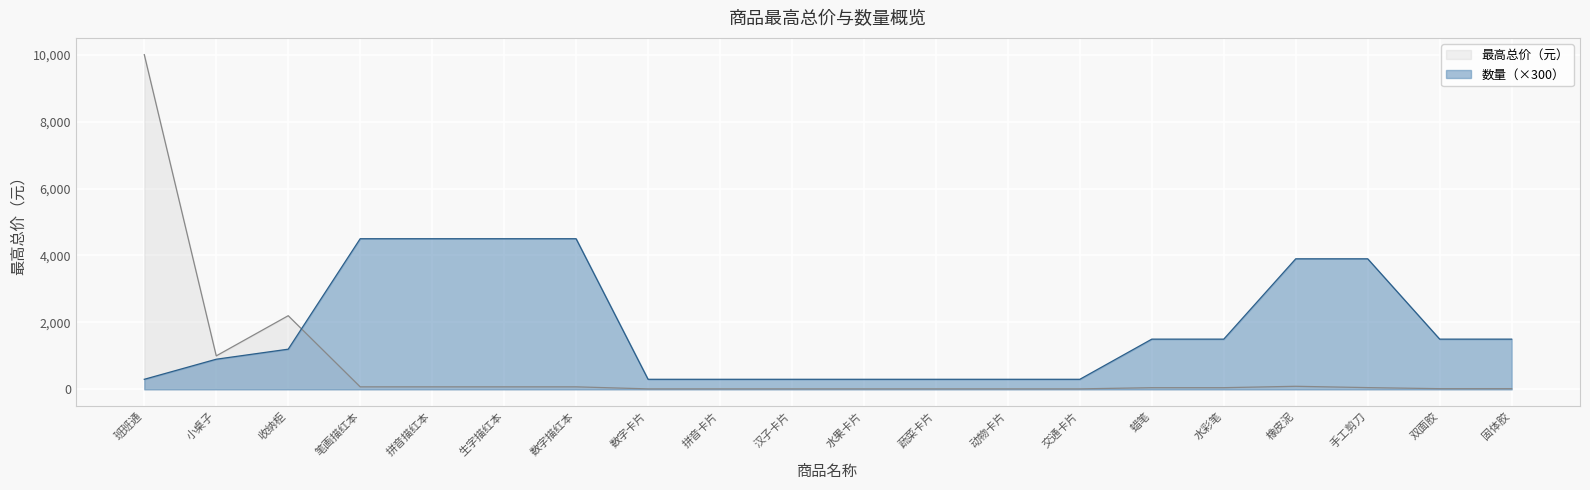

How many times do 最高总价（元） and 数量 cross each other?

1